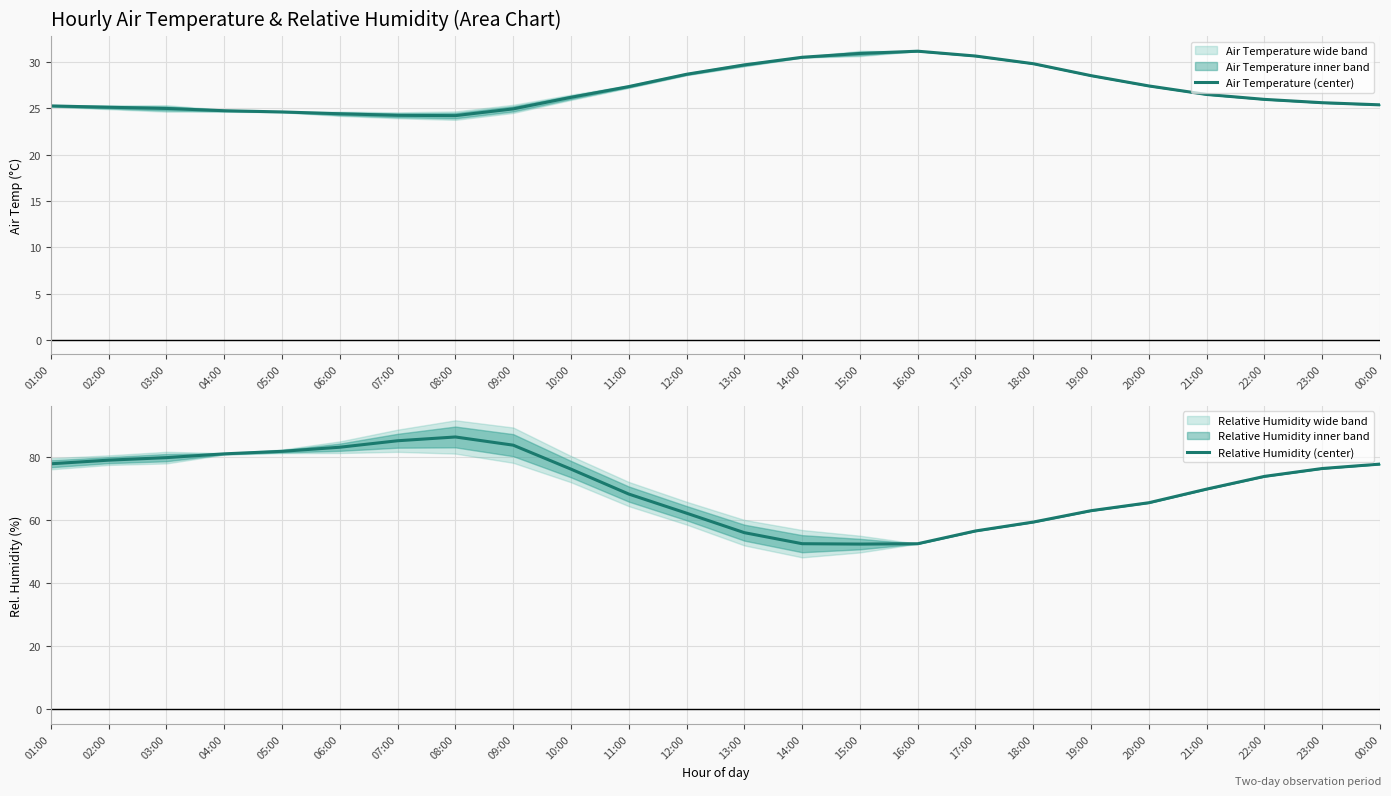

What is the spread (max minus min) of values at 05:00?

57.2